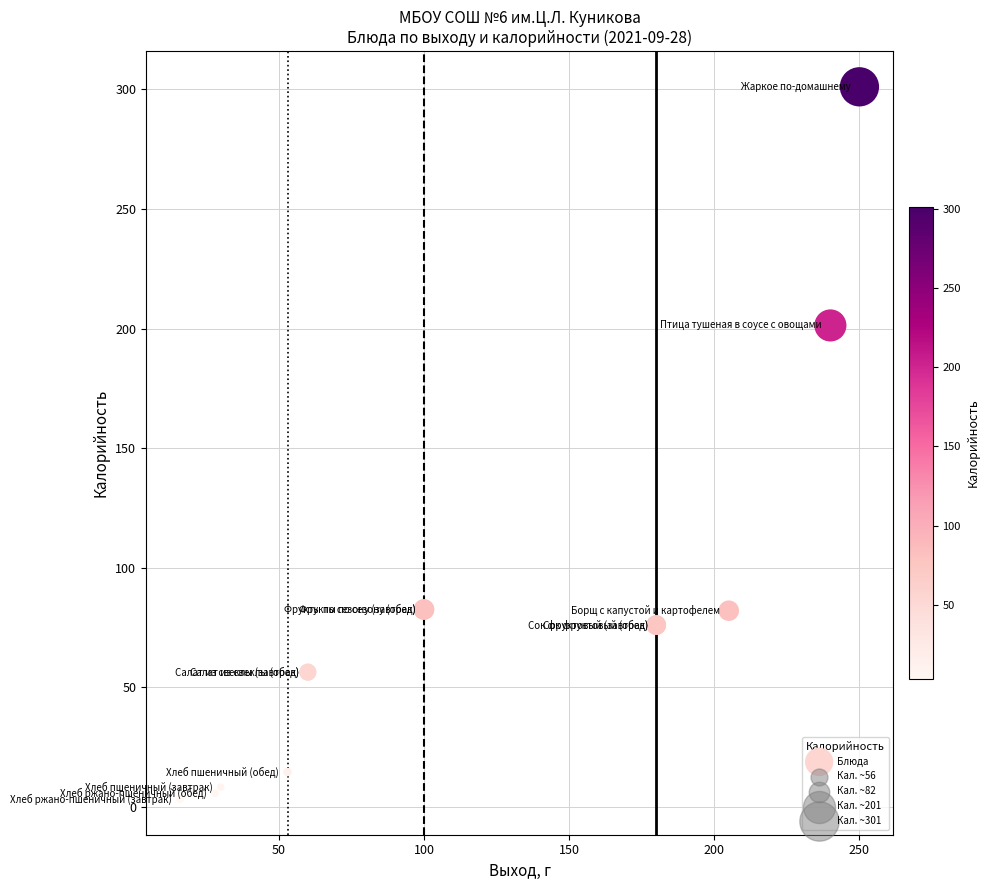

What Y value in the scatter plot is closest to 152?

201.3